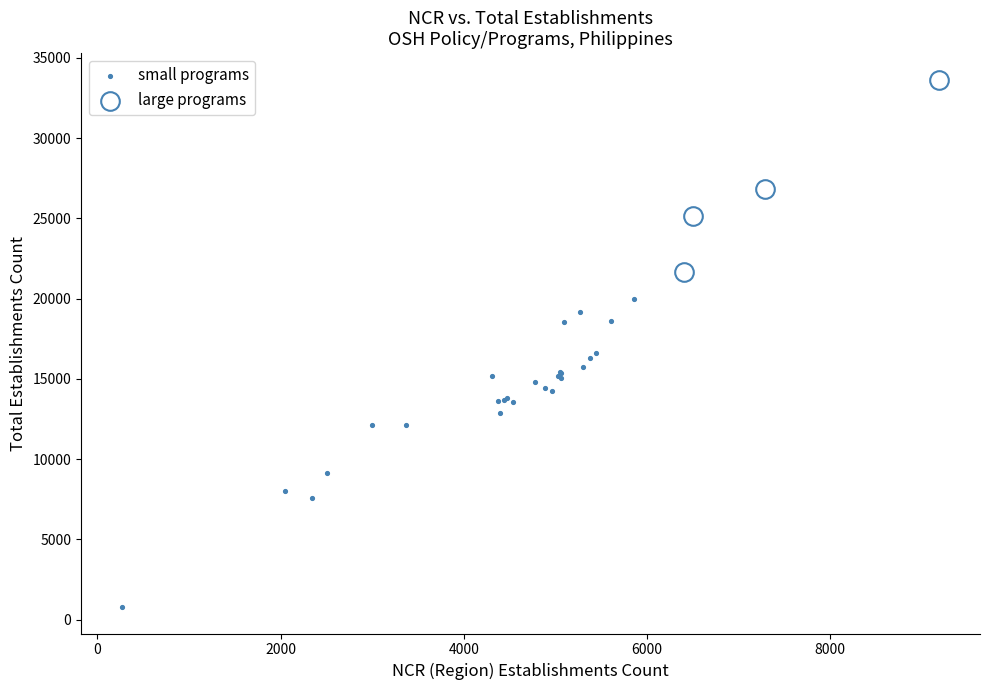

Which series reaches the minimum Y coordinate?

small programs